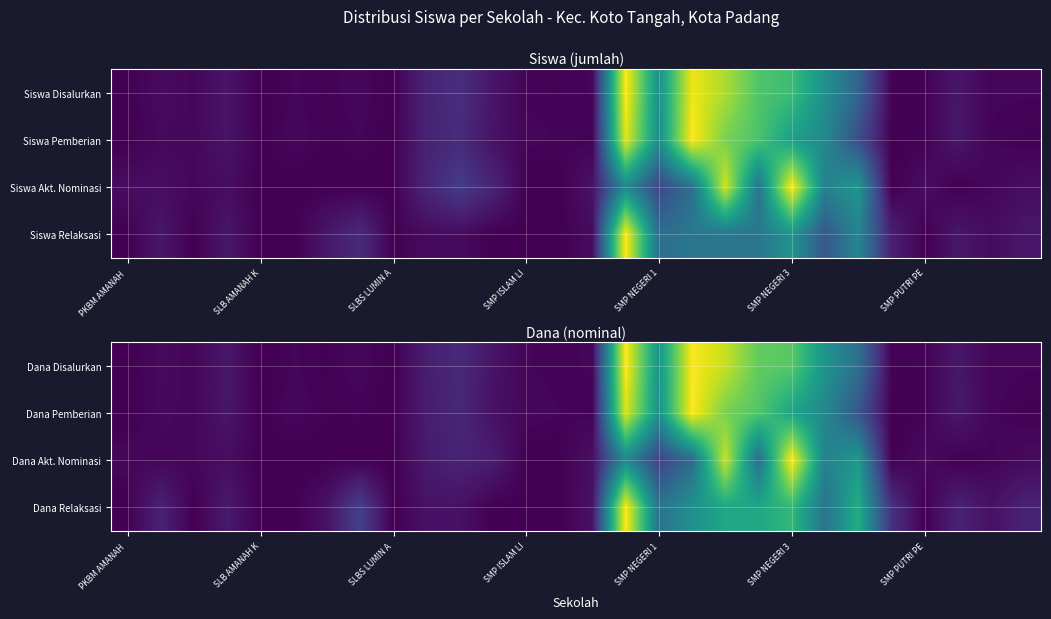

At how many categories does at least one series exceed 0?

28